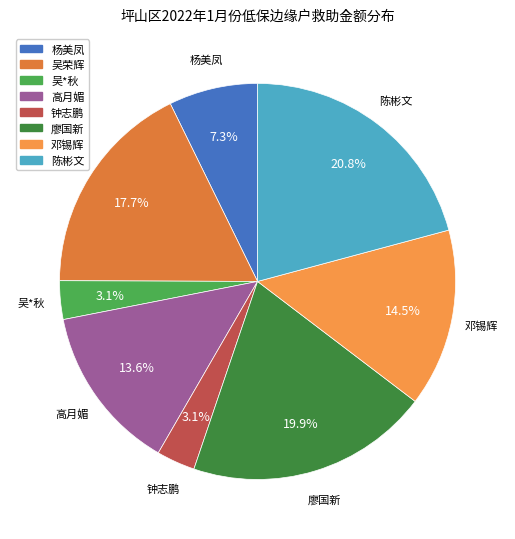

What percentage do 邓锡辉 and 杨美凤 together represent?

21.8%